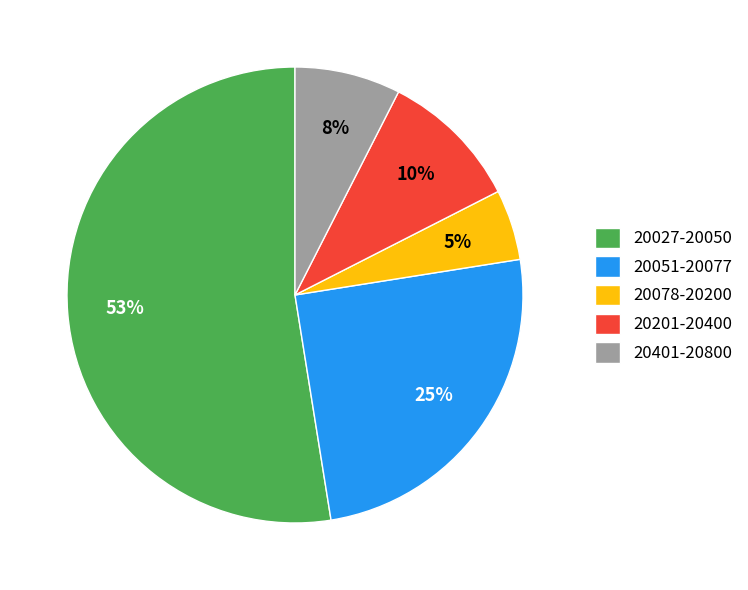

What is the largest slice in the pie chart?

20027-20050